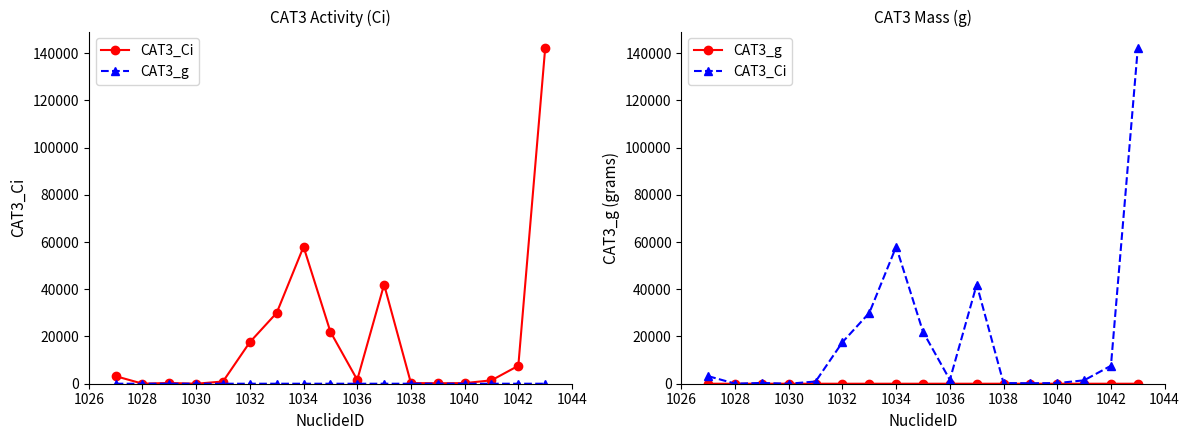

What is the difference between the maximum and minimum values in the CAT3_Ci series?

142000.0